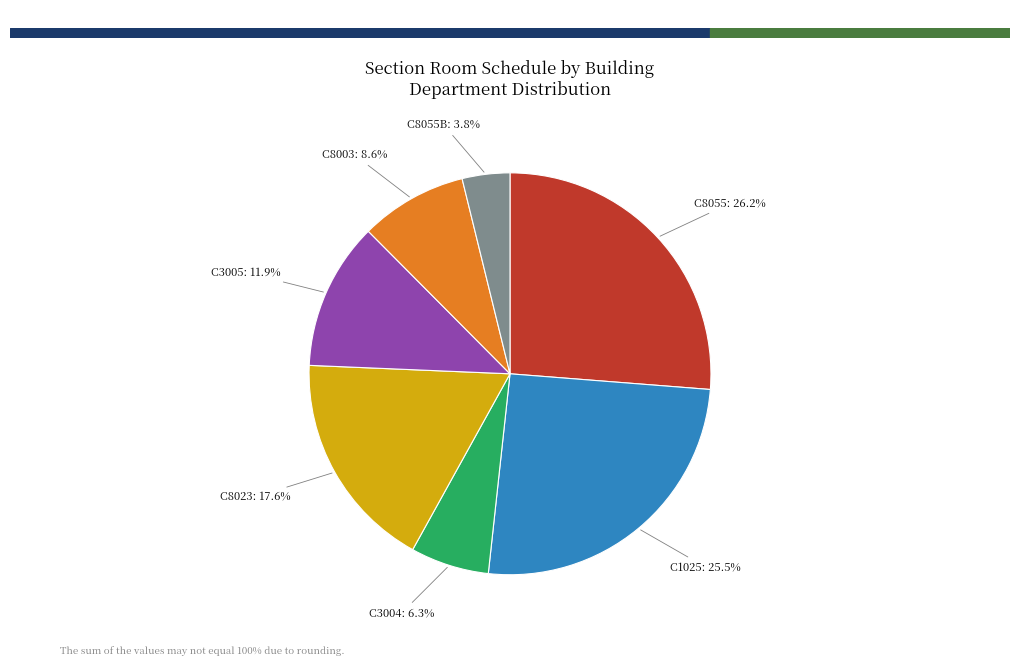

Is there any slice that represents more than half of the pie?

No